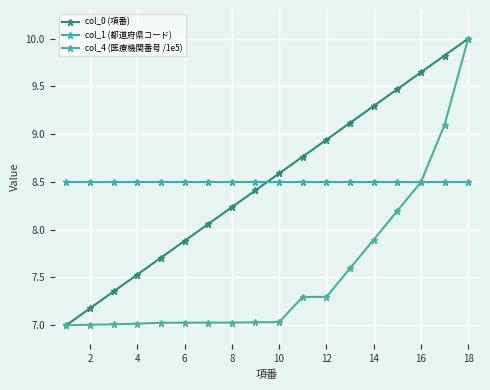

How many data points does each series have?

18